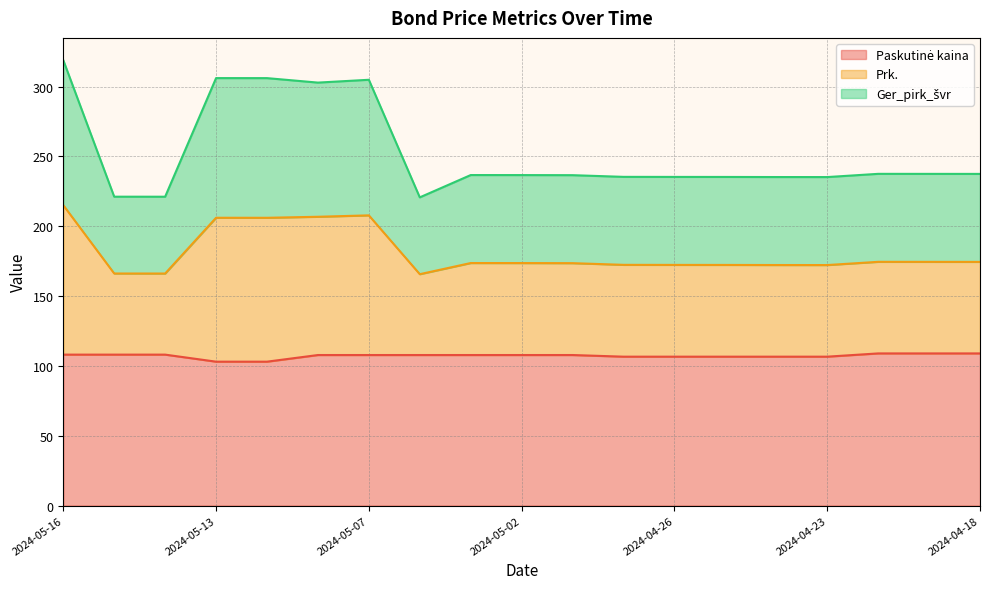

Which series changed the most between 2024-05-16 and 2024-04-26?

Prk.